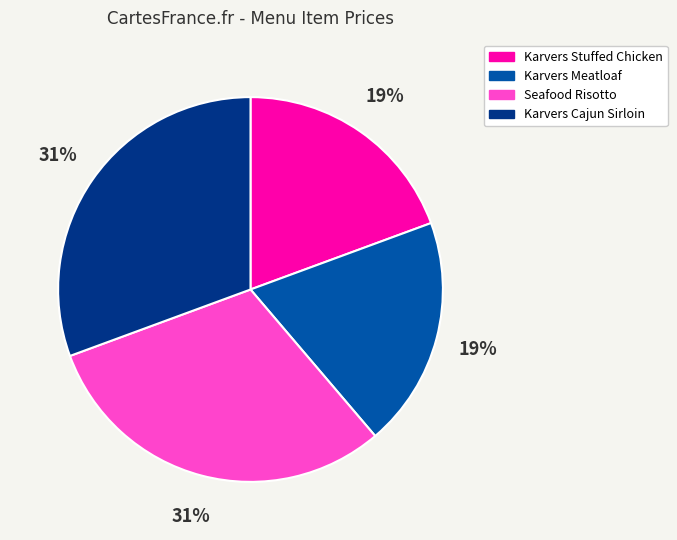

The Karvers Stuffed Chicken slice represents 9% of the pie. True or false?

False